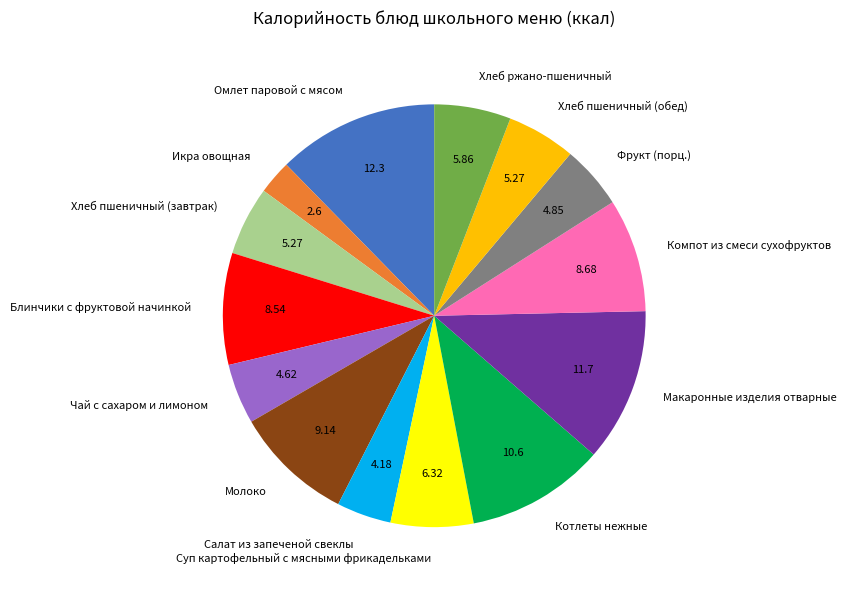

Which slice is the smallest?

Икра овощная